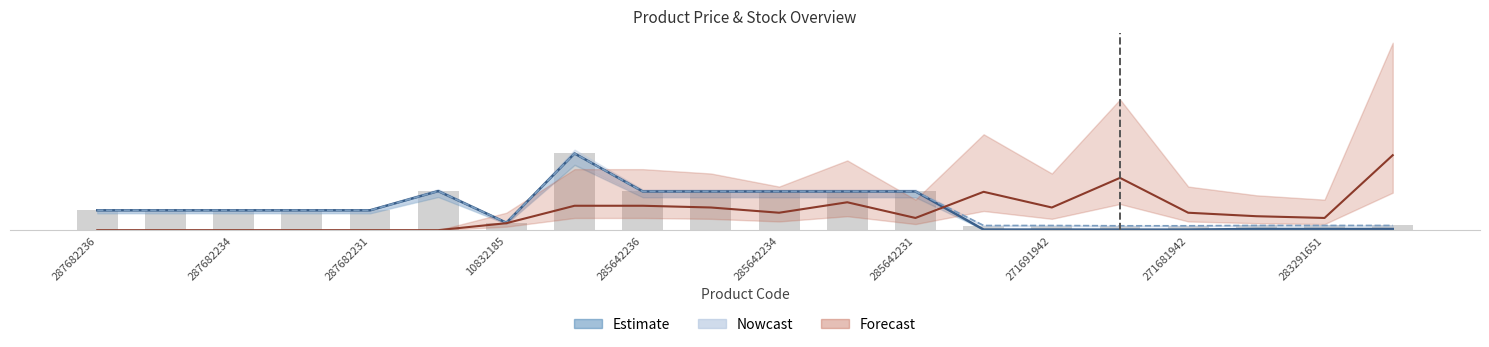

What is the label of the 10th bar from the right?

285642234